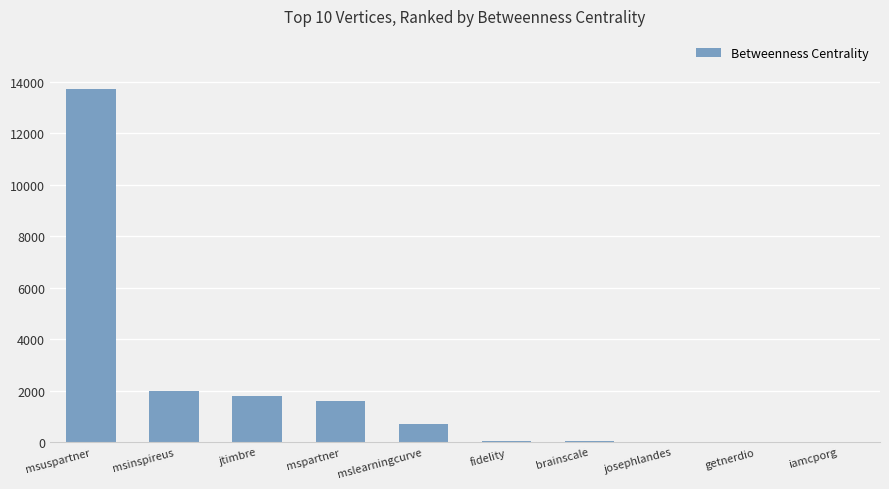

Between fidelity and mslearningcurve, which is larger?

mslearningcurve